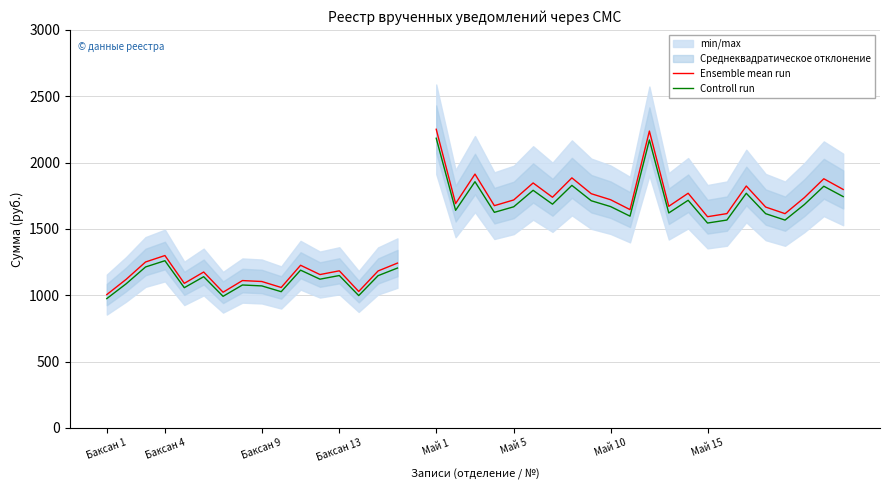

Between 13 and 14, which series saw the biggest shift?

Ensemble mean run